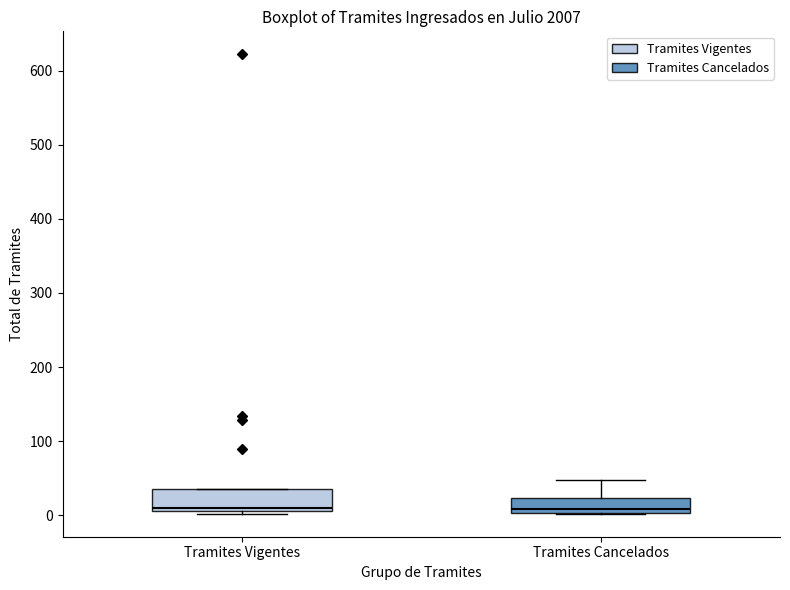

Reading left to right, transcribe this box plot: for each box, give where its median line is, the range the box spans, and where its two whiskers end, as read against the y-axis. The values are not printed on the chart, so give them approximately, as read against the axis.

Tramites Vigentes: median 10 (just above the box's lower edge), box 10 to 40, whiskers 0 to 40
Tramites Cancelados: median 10, box 0 to 20, whiskers 0 to 50